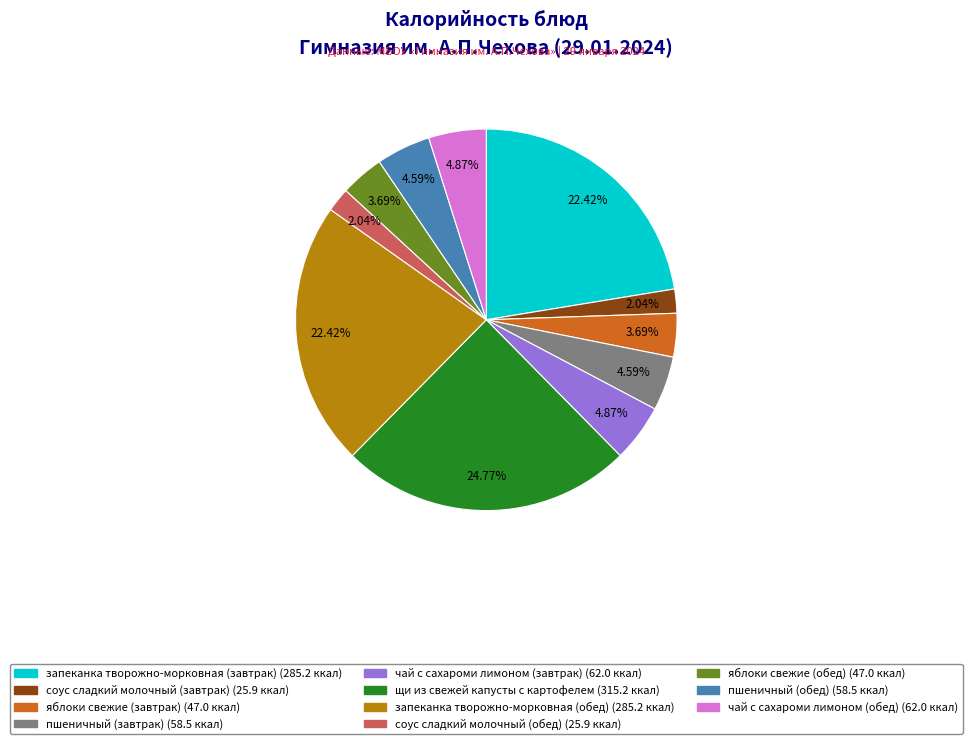

What percentage is the яблоки свежие (обед) slice, to the nearest percent?

4%